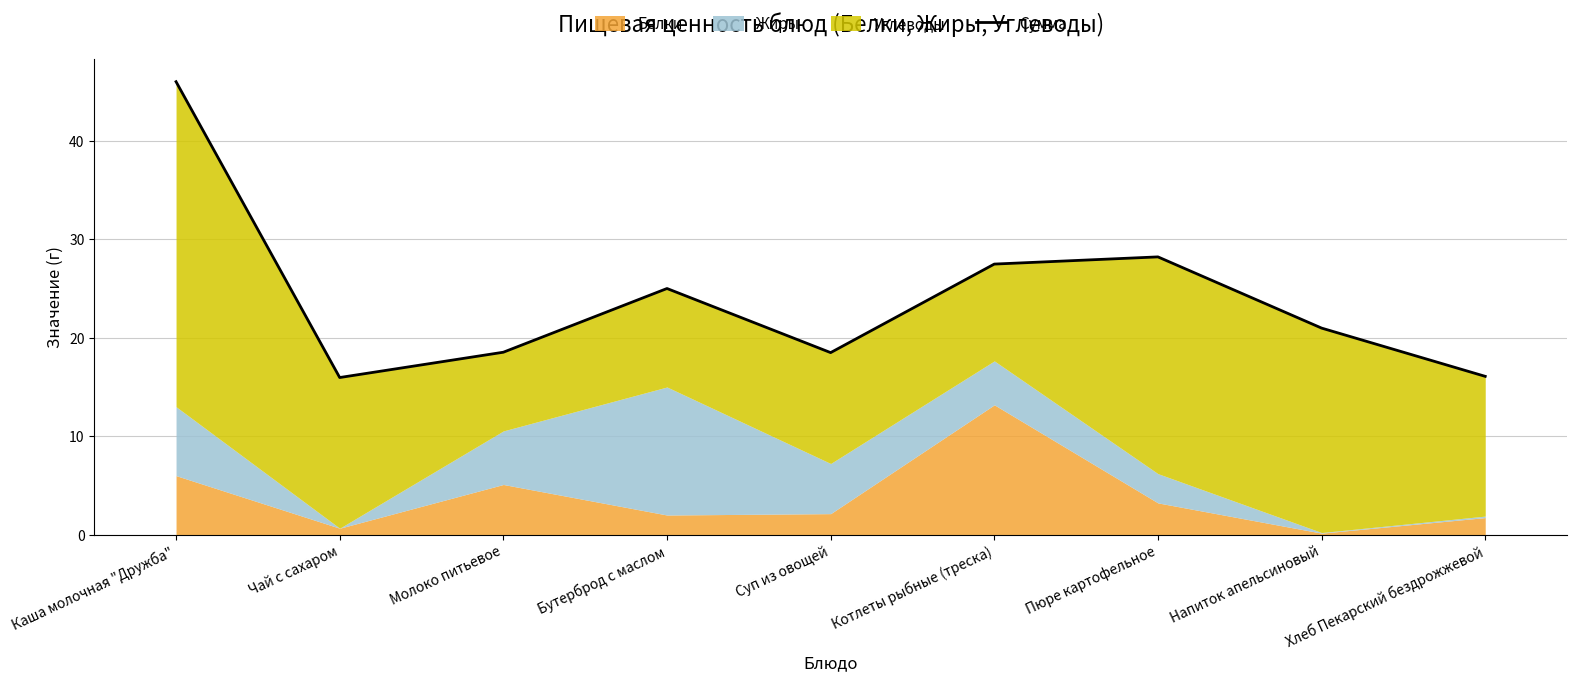

Where does the data first go above 20?

Каша молочная "Дружба"